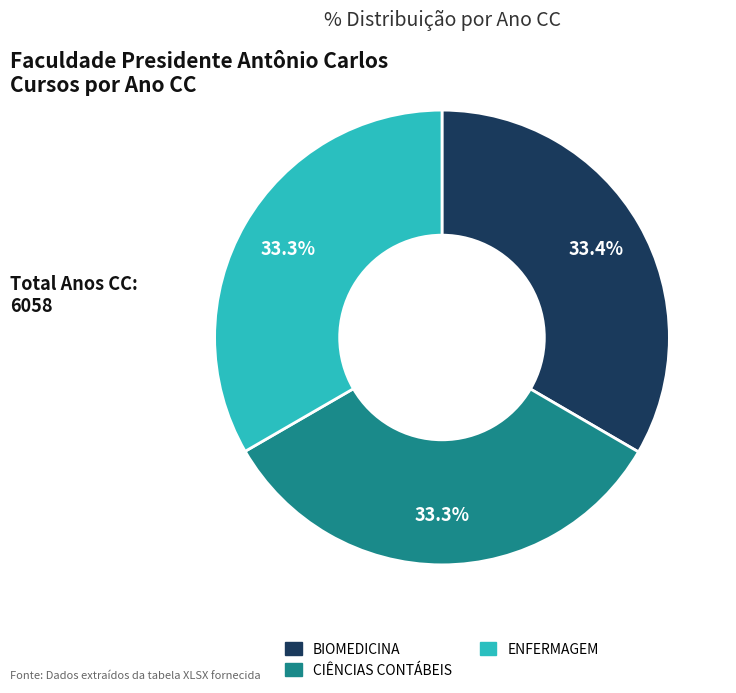

Is it true that BIOMEDICINA is 33% of the pie?

True